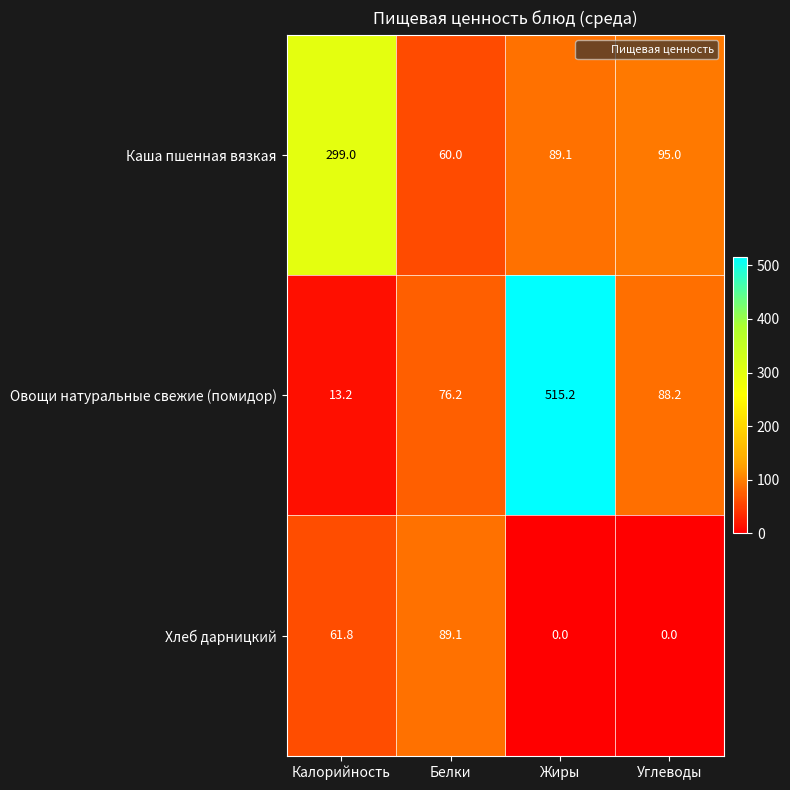

Count the number of data series in this chart.

3